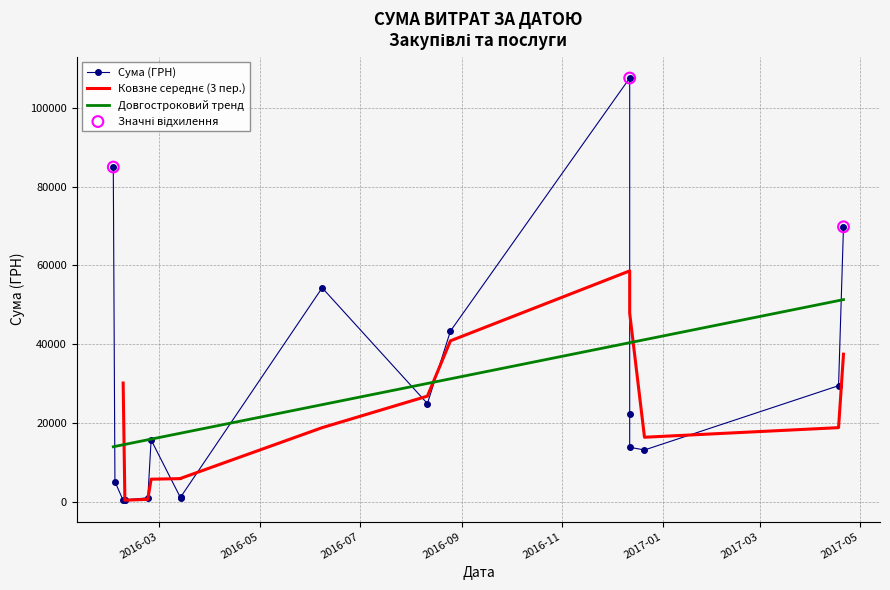

Between 16 and 17, which is larger?

17